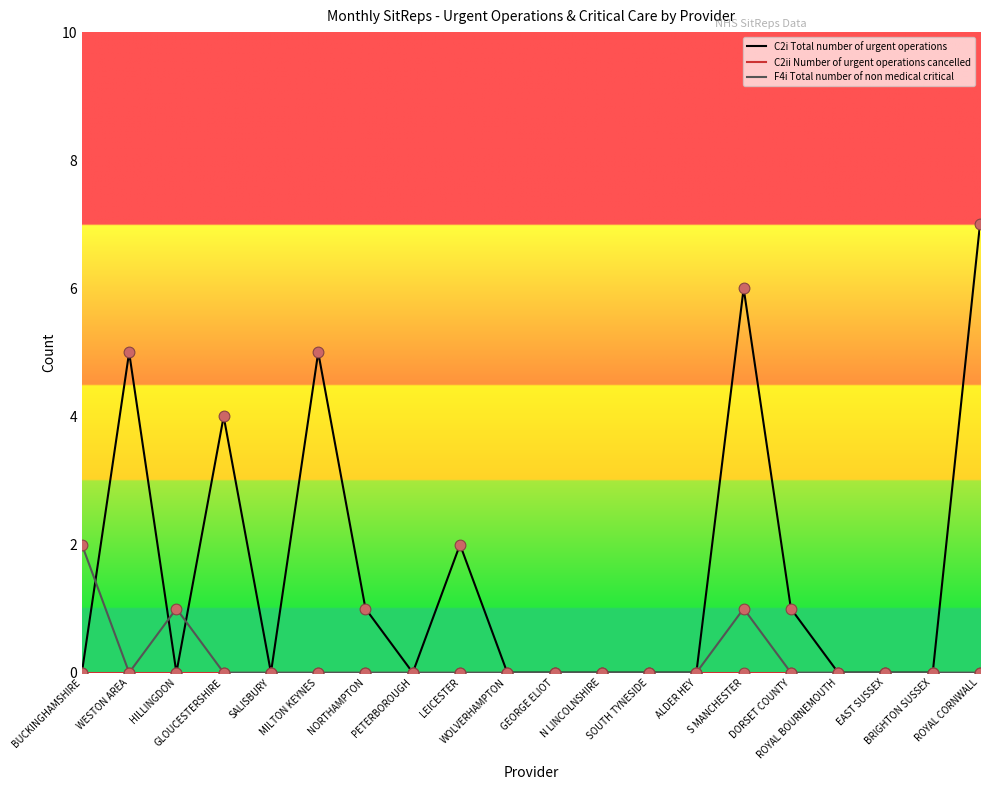

Which series has the largest total across all categories?

C2i Total number of urgent operations